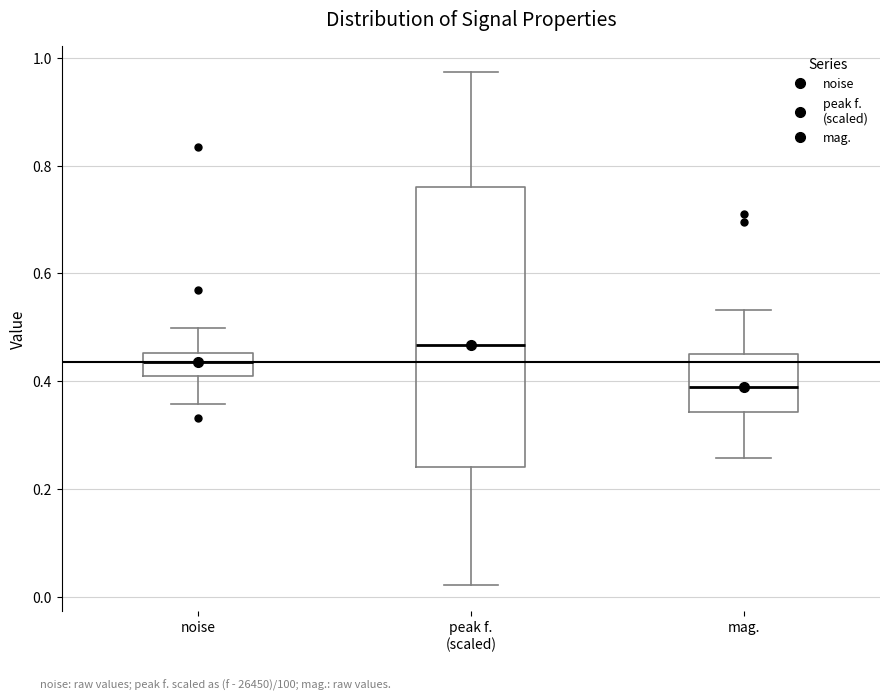

Which box has the highest median line?

peak f. (scaled)